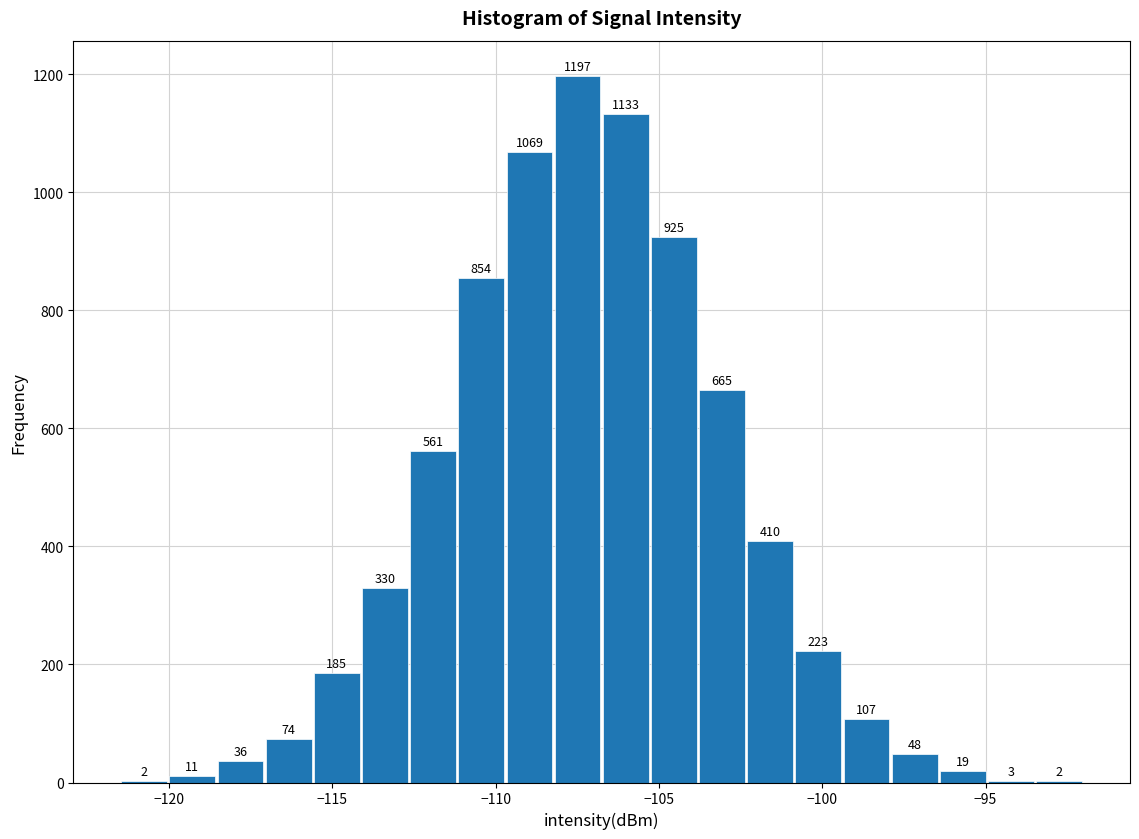

Read against the x-axis, roughly where is the centre of the tallest bar?

-107.5